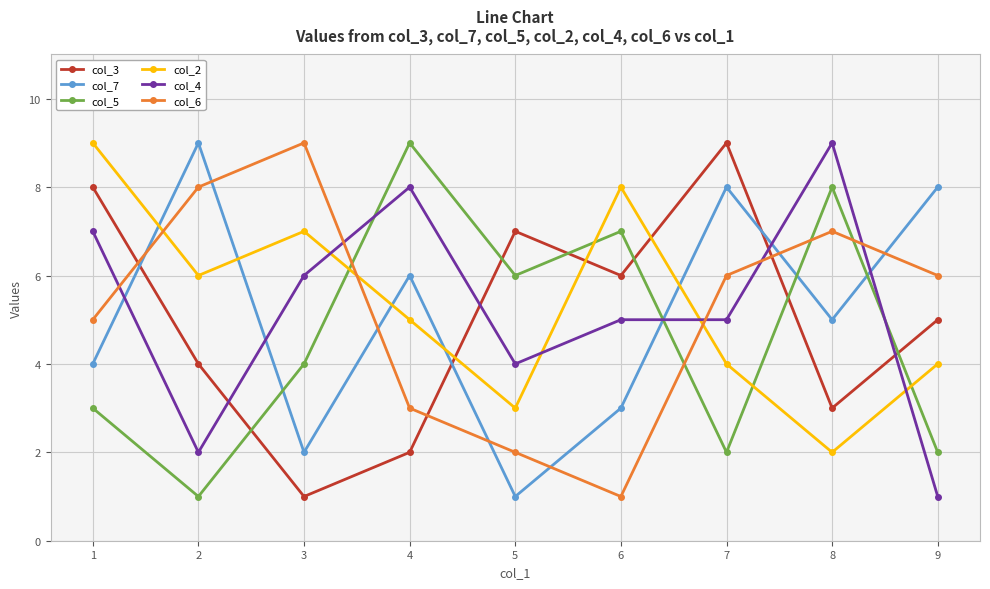

Is this an area chart (filled region under the line)?

No